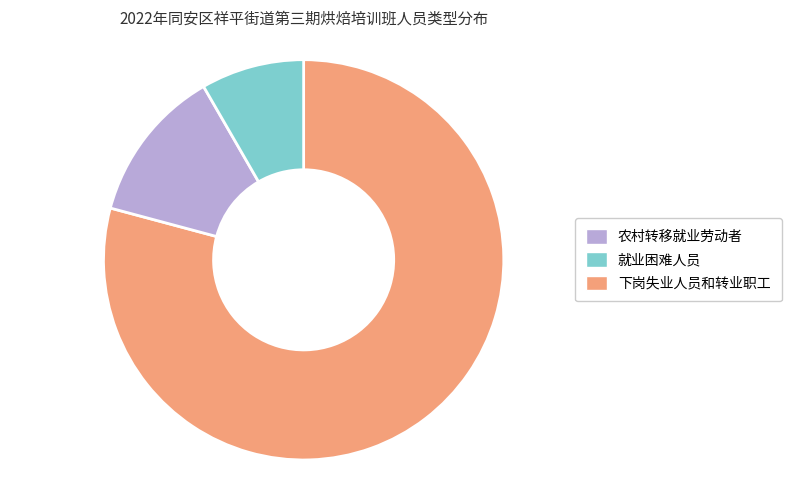

Rank the categories by value from highest to lowest.

农村转移就业劳动者, 就业困难人员, 下岗失业人员和转业职工